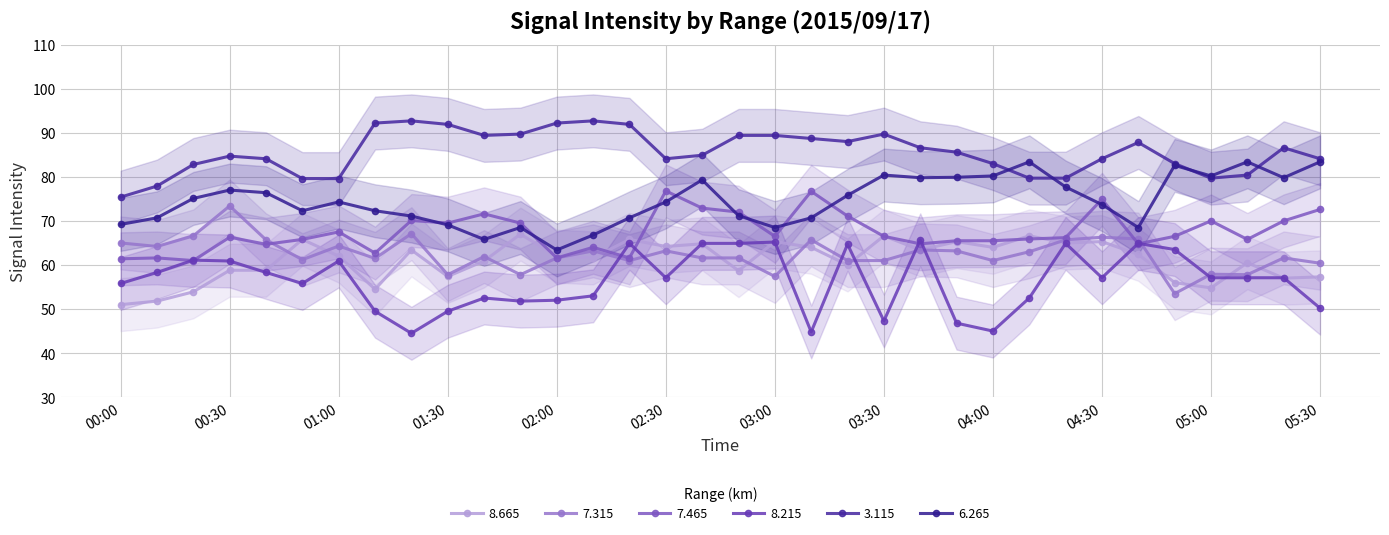

What is the approximate value of   3.115 at 05:20?

86.6